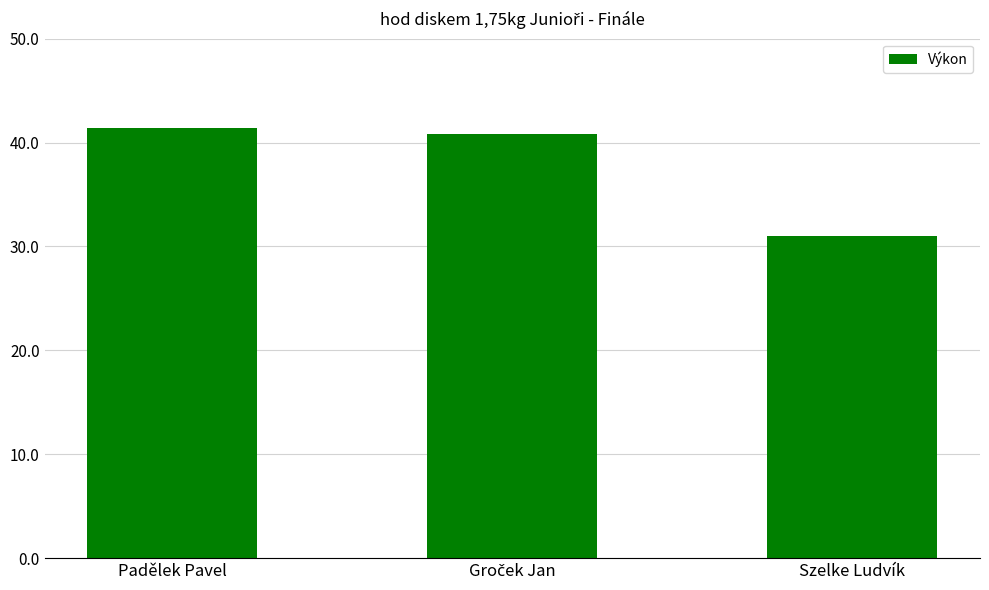

Between Szelke Ludvík and Padělek Pavel, which is larger?

Padělek Pavel